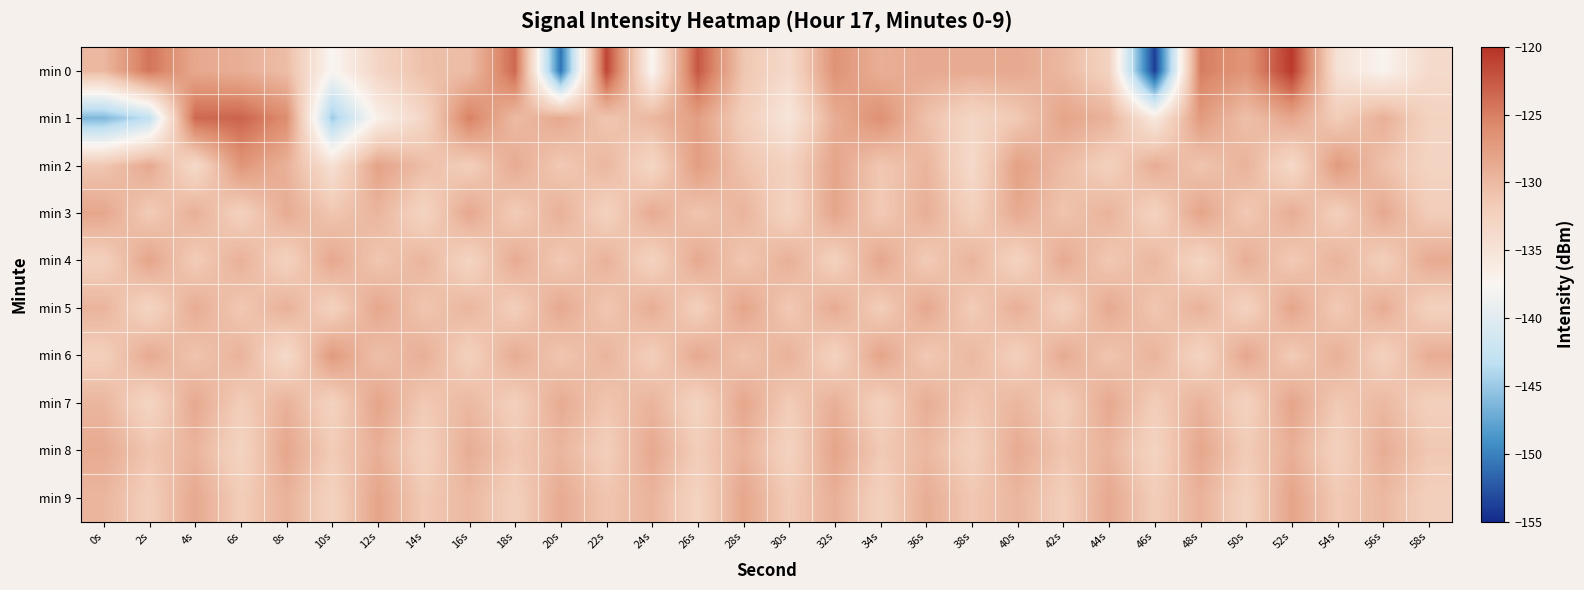

List the series in order of their peak value, lowest first.

min 3, min 4, min 5, min 7, min 8, min 9, min 6, min 2, min 1, min 0